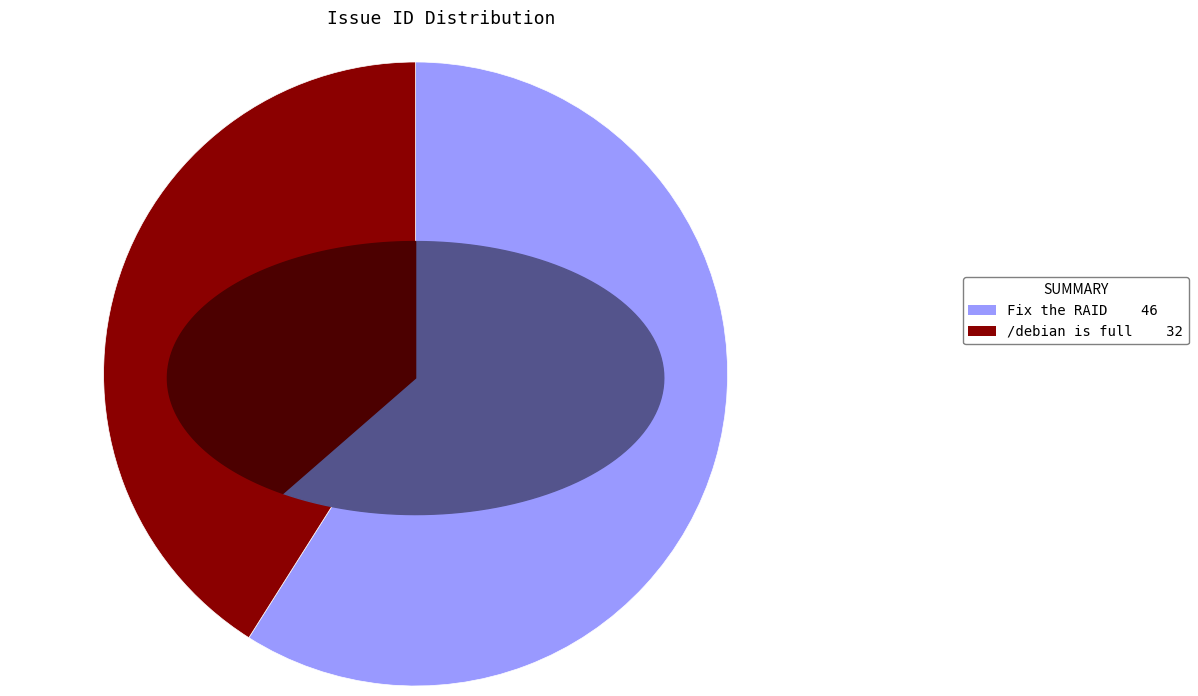

Does /debian is full account for over 50% of the chart?

No